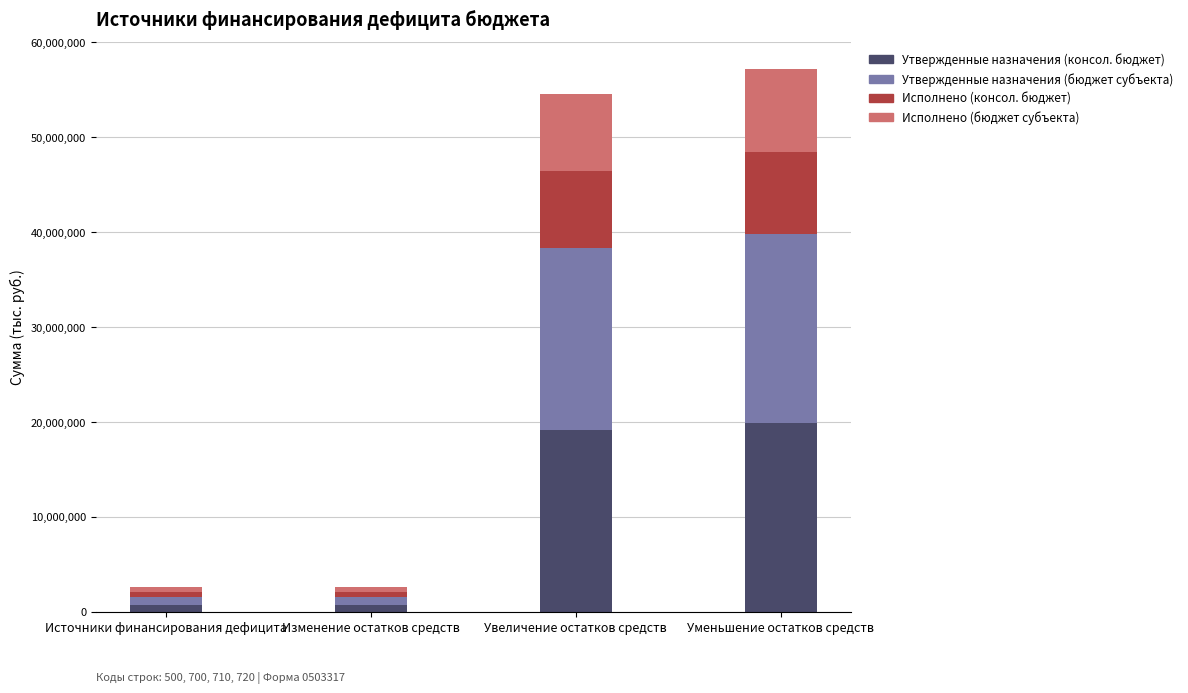

What is the difference between the second highest and second lowest values in the Утвержденные назначения (консол. бюджет) series?

18384491.5